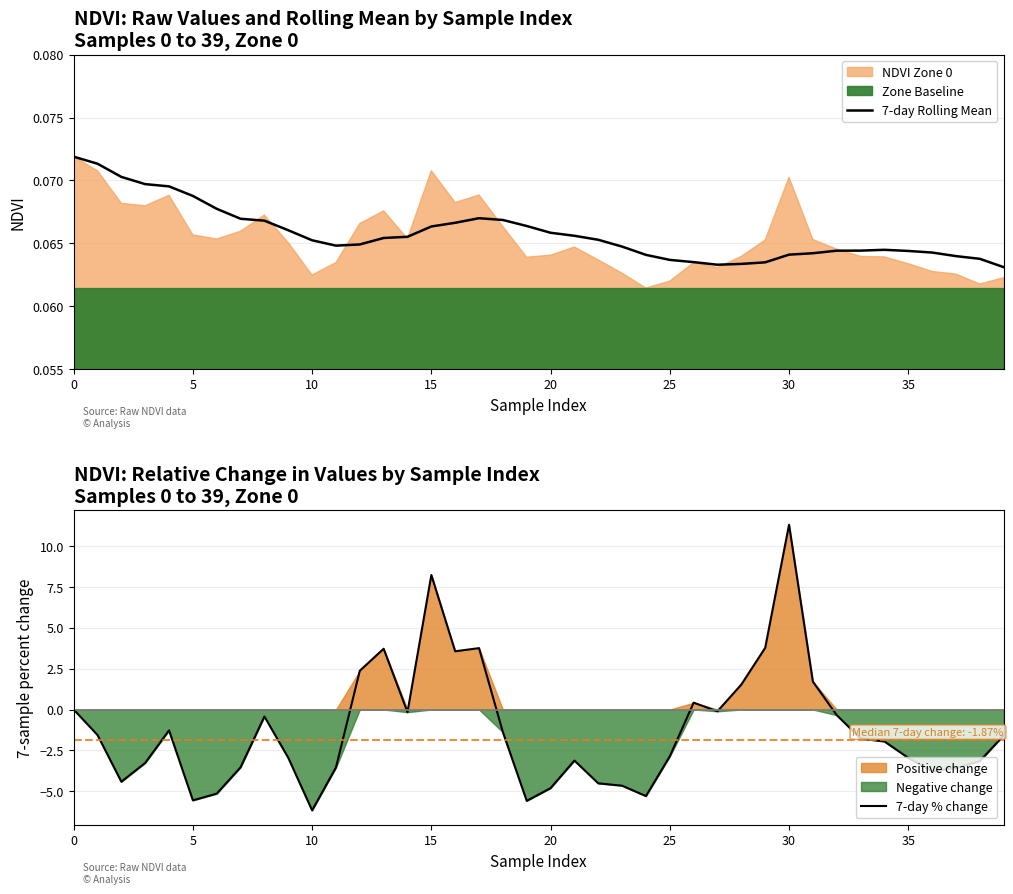

The 7-day % change series shows -0.2 at 14. True or false?

True